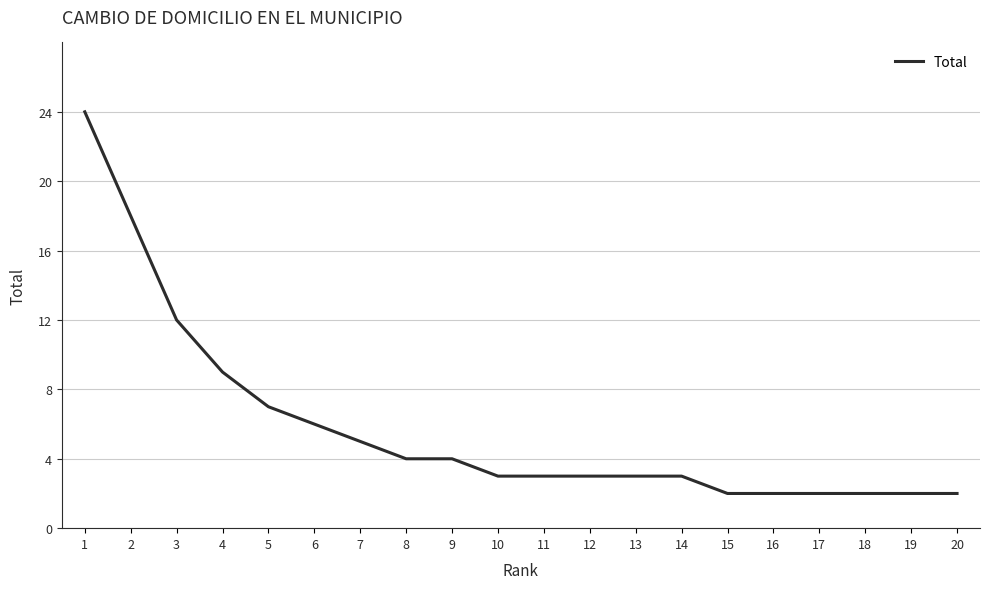

How many lines are shown in the chart?

1